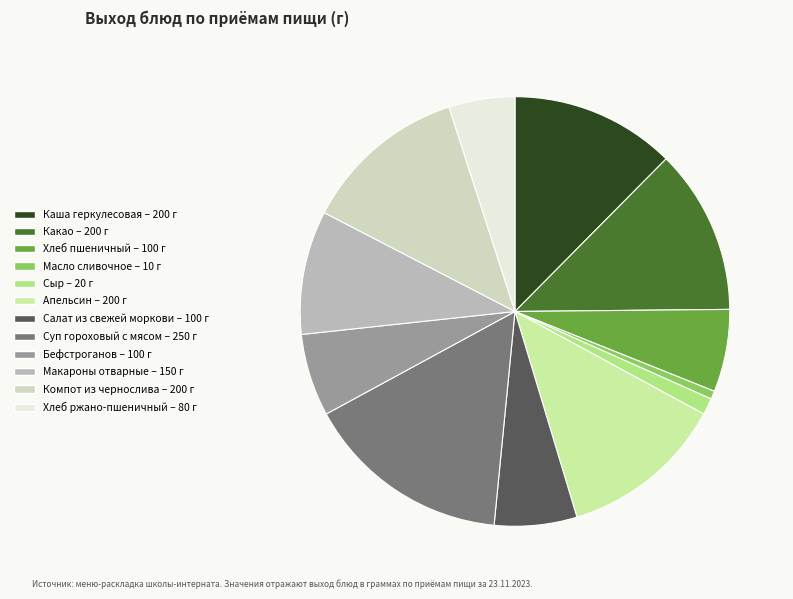

Approximately how many times larger is the value at Апельсин compared to Масло сливочное?

20.0